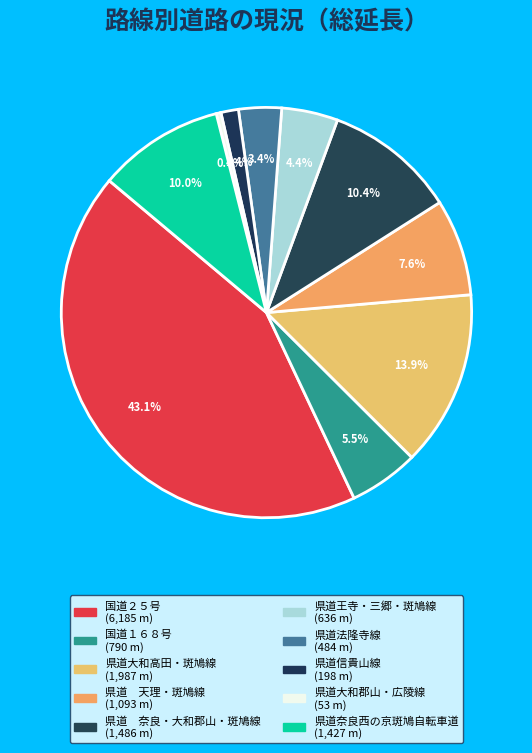

Is there any slice that represents more than half of the pie?

No